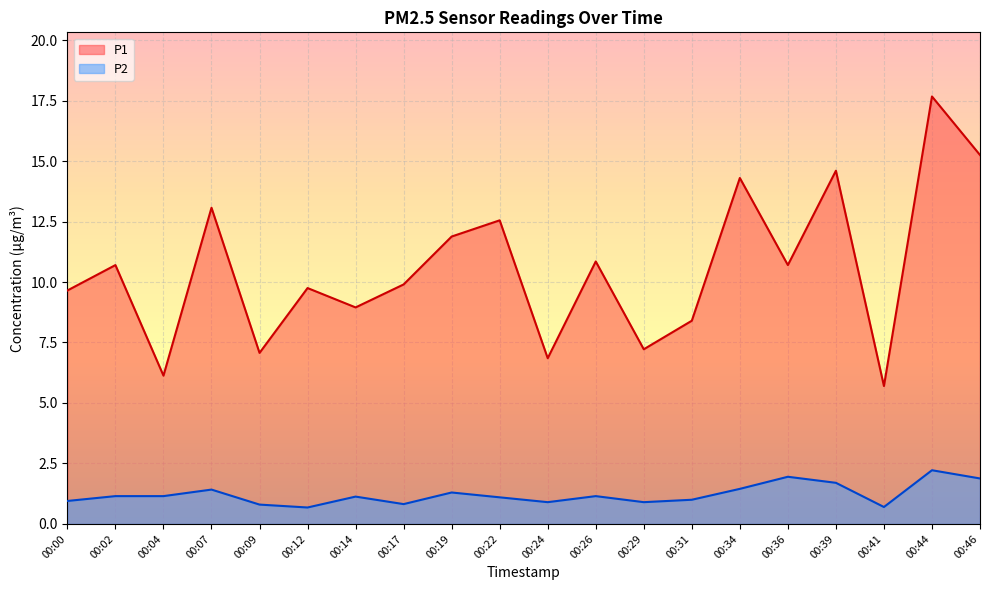

Does the chart display data point markers on the line(s)?

No